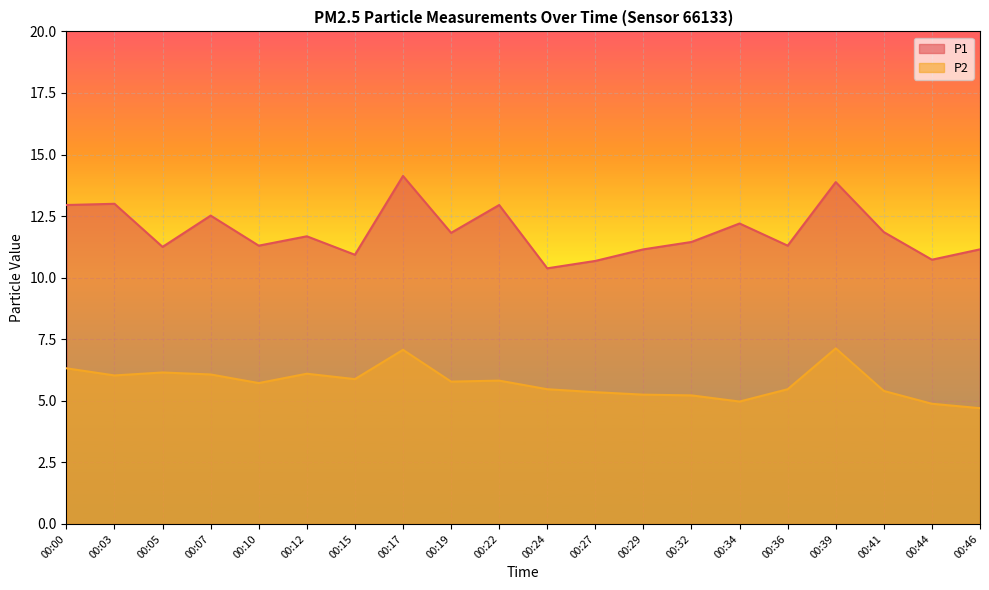

Between 00:05 and 00:22, which series saw the biggest shift?

P1